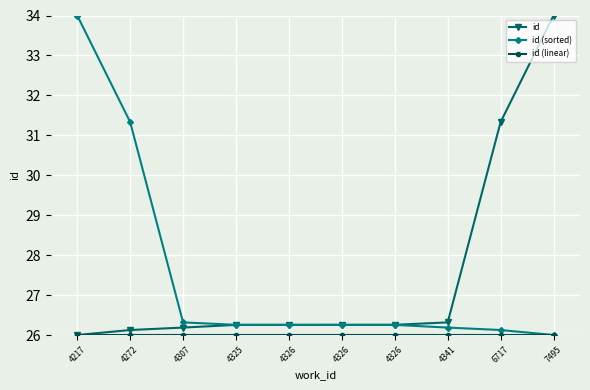

Is this an area chart (filled region under the line)?

No